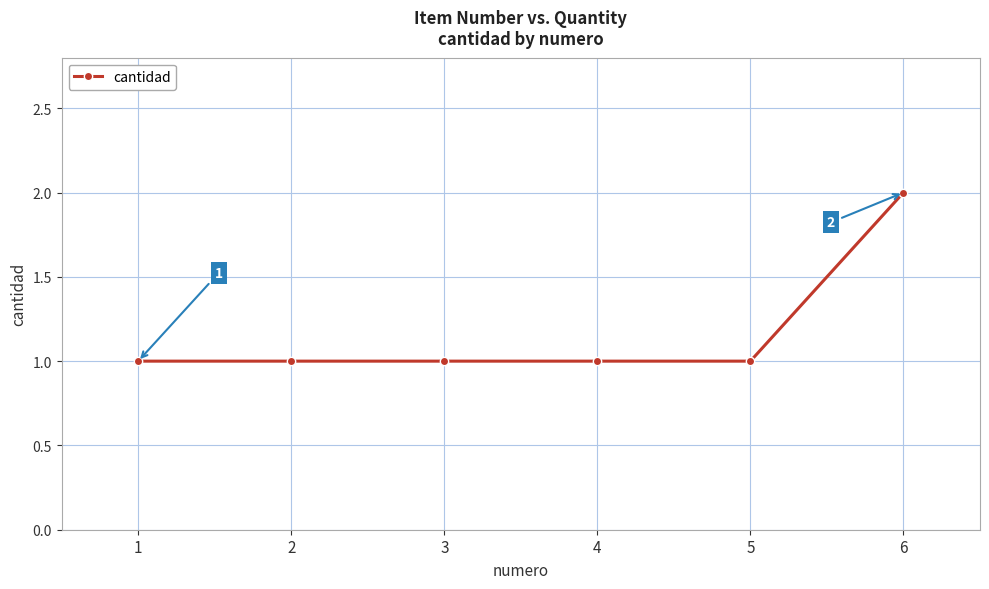

What is the ratio of the value at 5 to the value at 6?

0.5